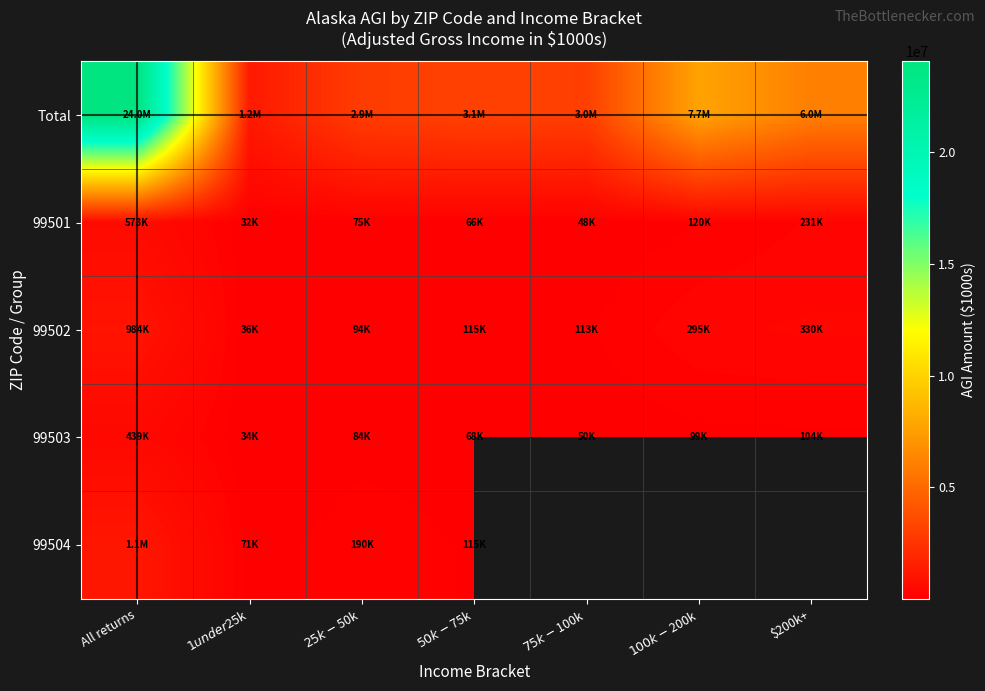

Is it true that 99502 equals 110190.1 at $100k-$200k?

False